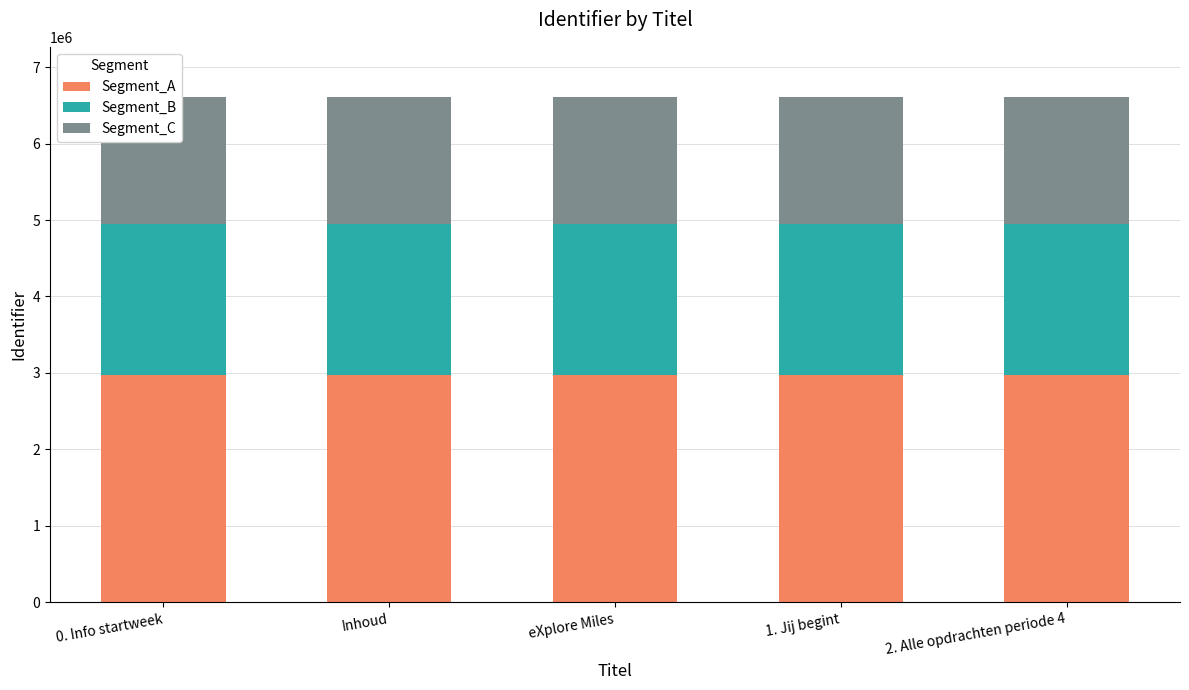

List the labels in order of Segment_B value, largest first.

2. Alle opdrachten periode 4, 1. Jij begint, eXplore Miles, 0. Info startweek, Inhoud